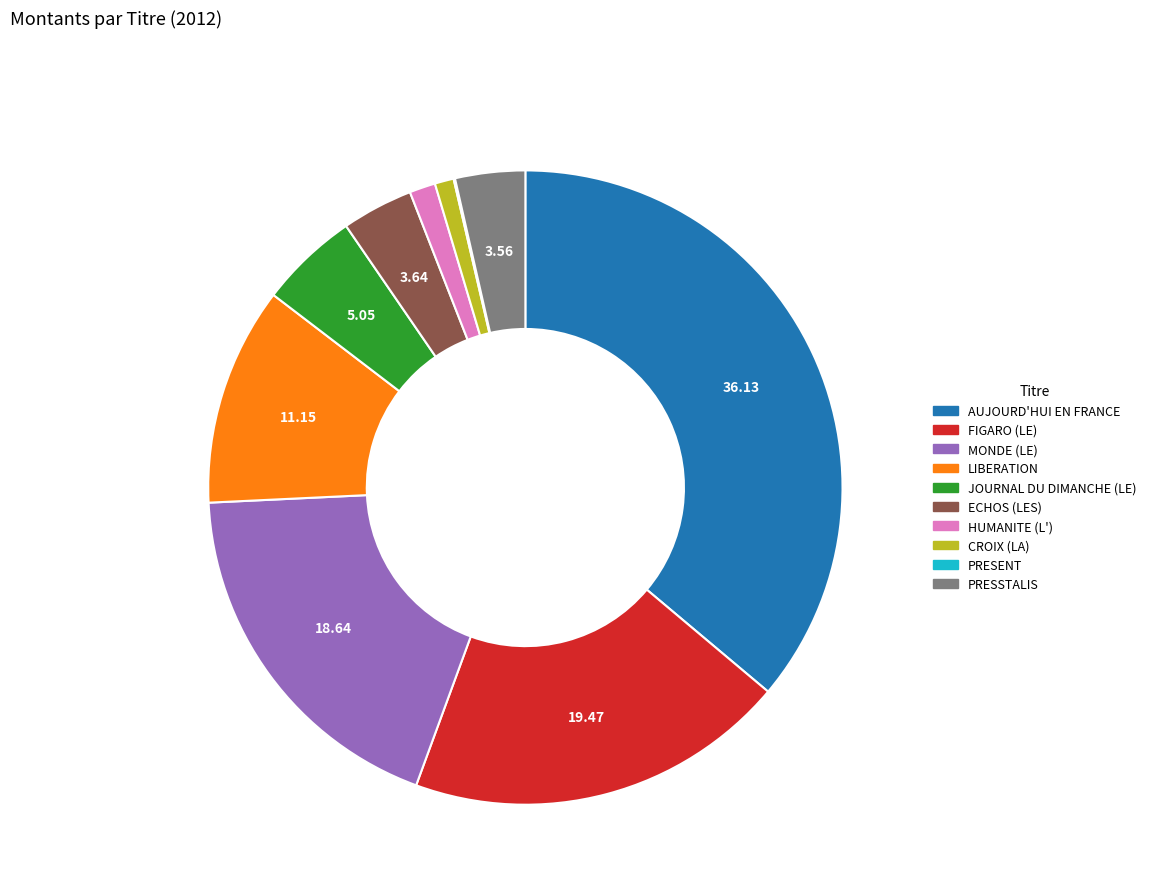

What is the ratio of the value at PRESSTALIS to the value at HUMANITE (L')?

2.7